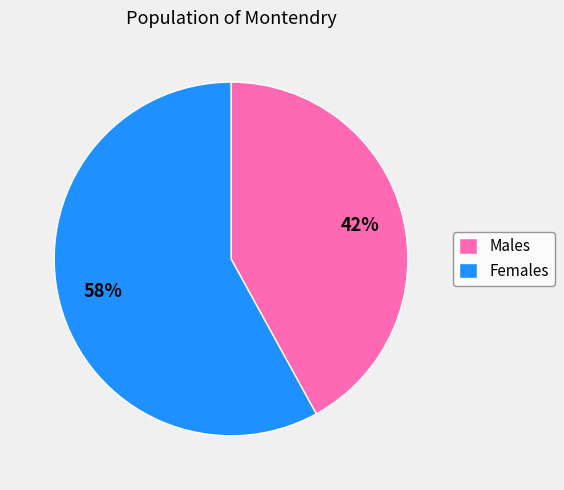

Approximately how many times larger is the value at Males compared to Females?

0.7